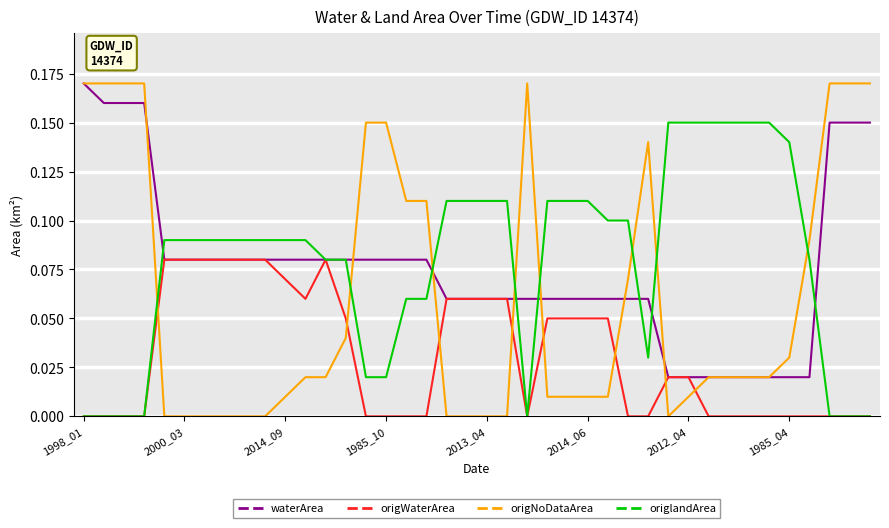

Which series has the widest spread of values?

origNoDataArea